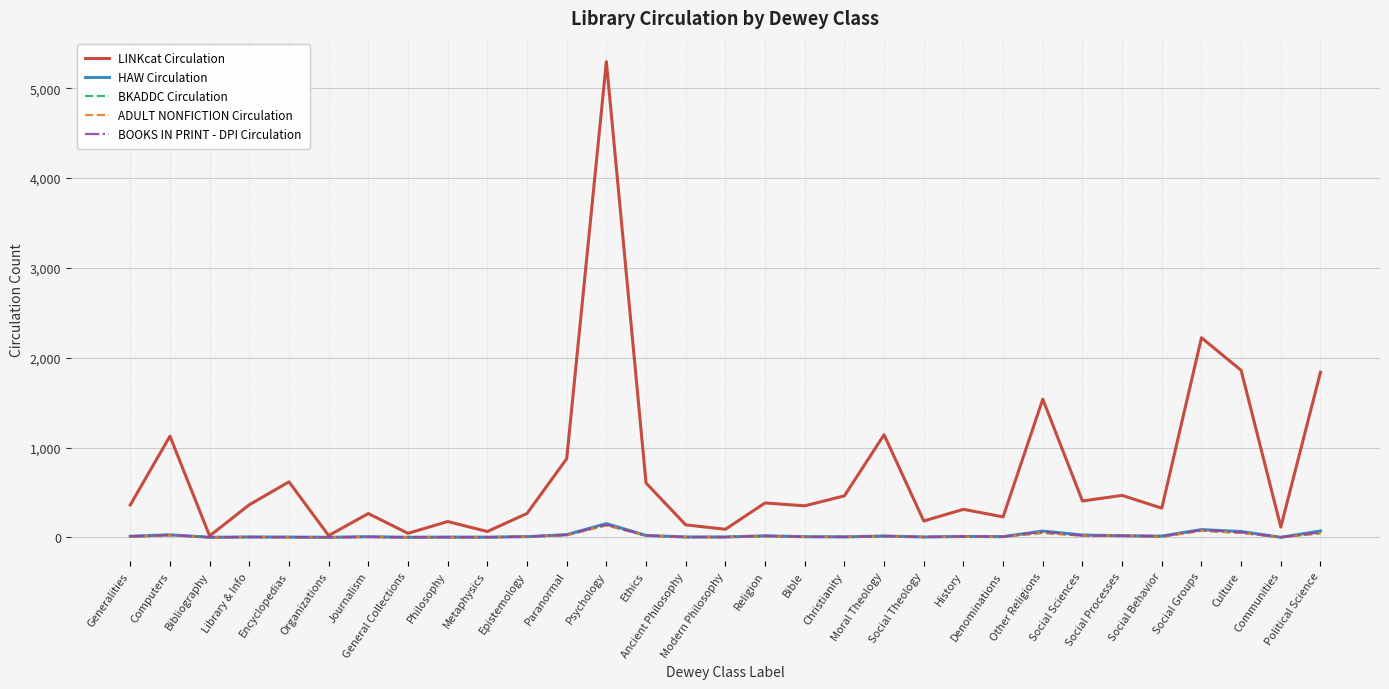

Which category has the highest value in the ADULT NONFICTION Circulation series?

Psychology